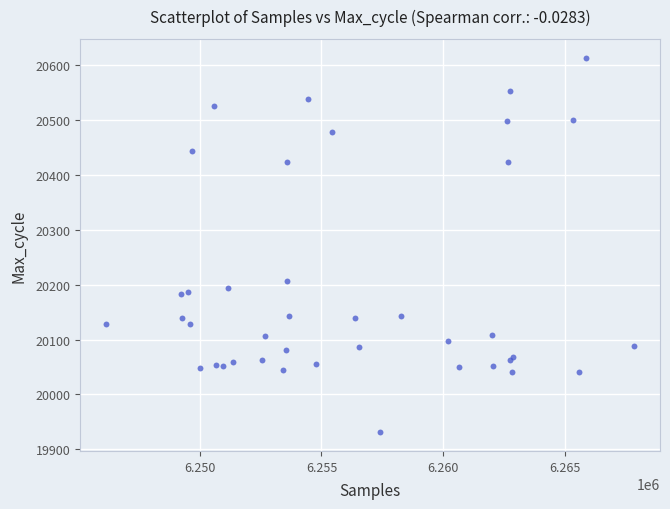

What Y value in the scatter plot is closest to 20272?

20207